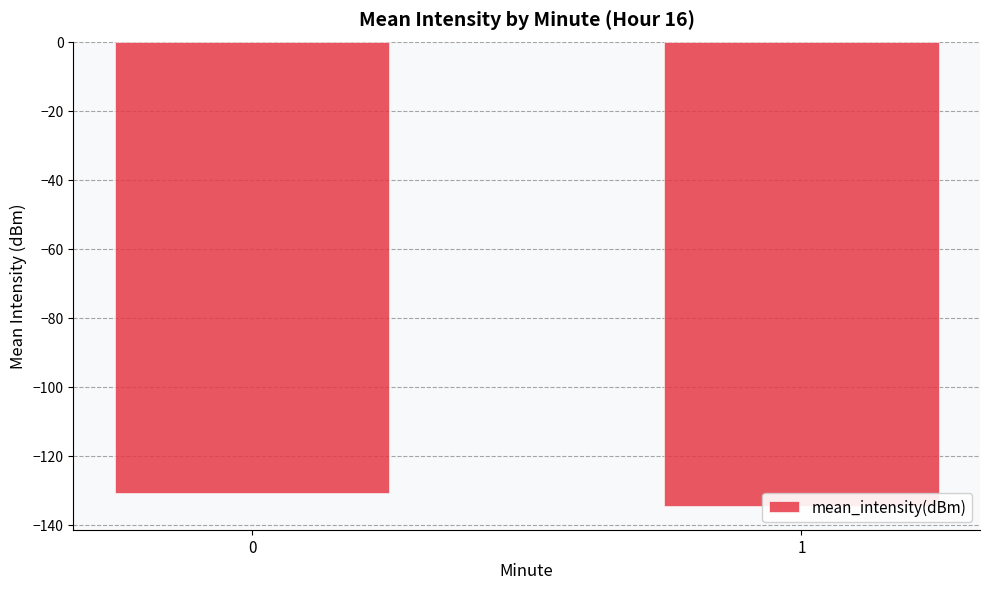

How many data points does each series have?

2